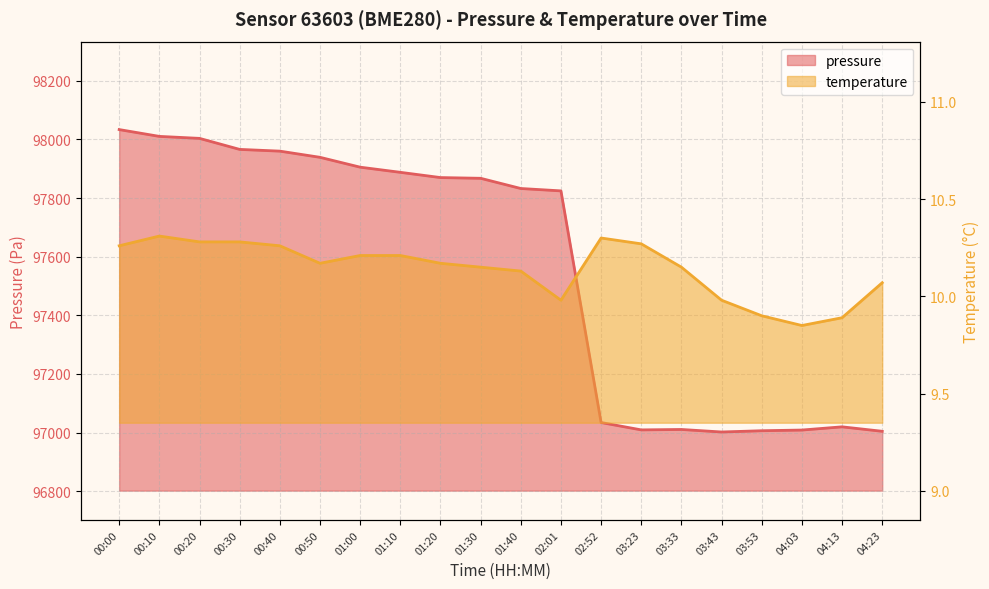

What is the sum of all temperature values?

202.8